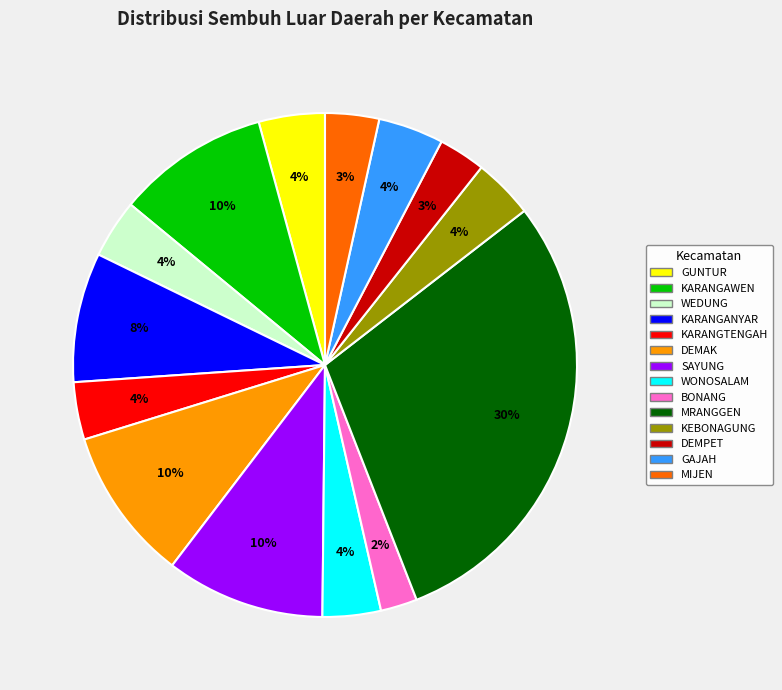

To the nearest percent, what is the average slice percentage?

7%